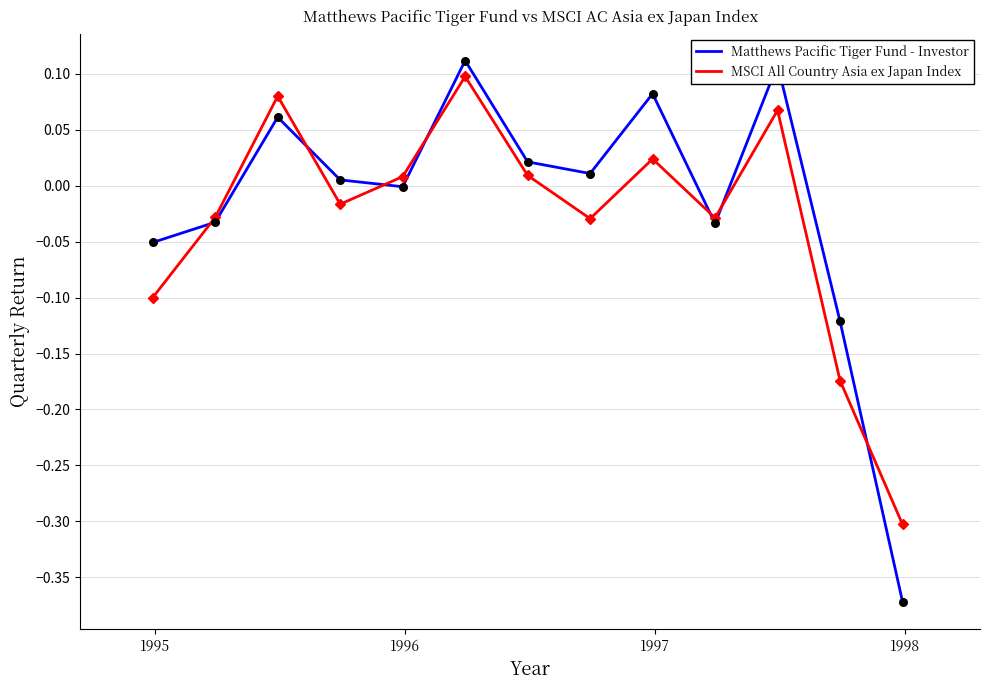

Which series has the largest total across all categories?

Matthews Pacific Tiger Fund - Investor